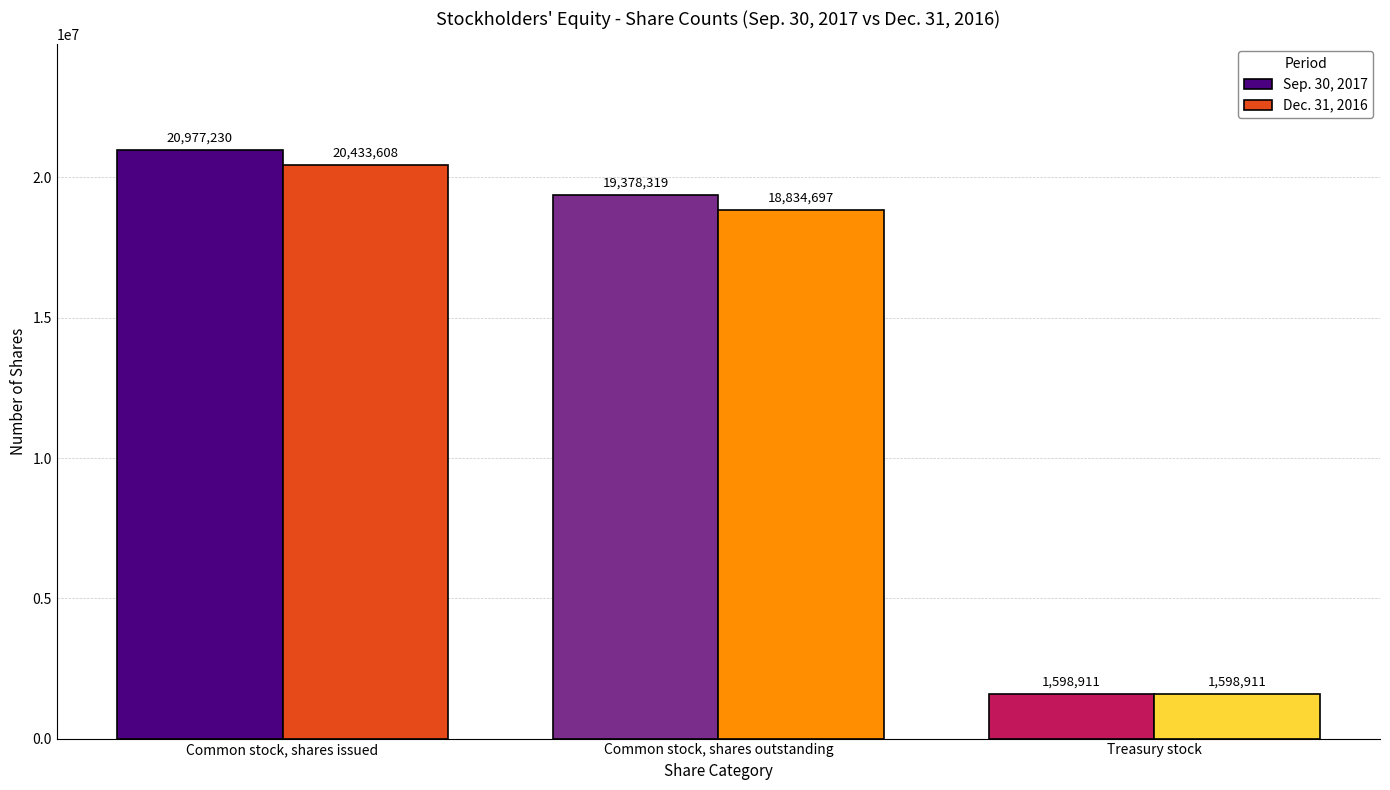

The Sep. 30, 2017 series shows 19378319 at Common stock, shares outstanding. True or false?

True